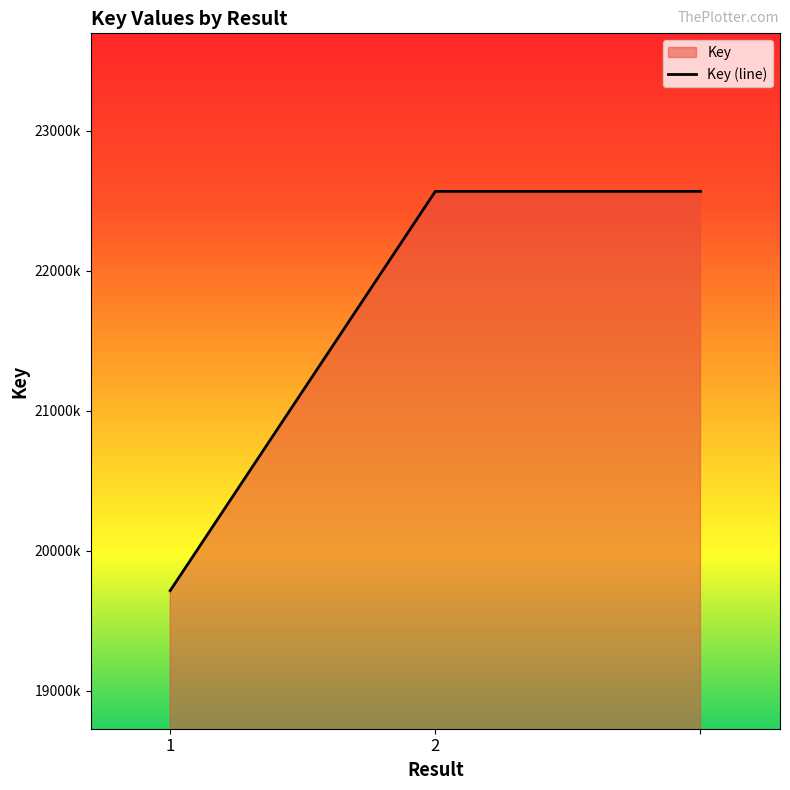

True or false: the data shows 11167752 at 1.

False